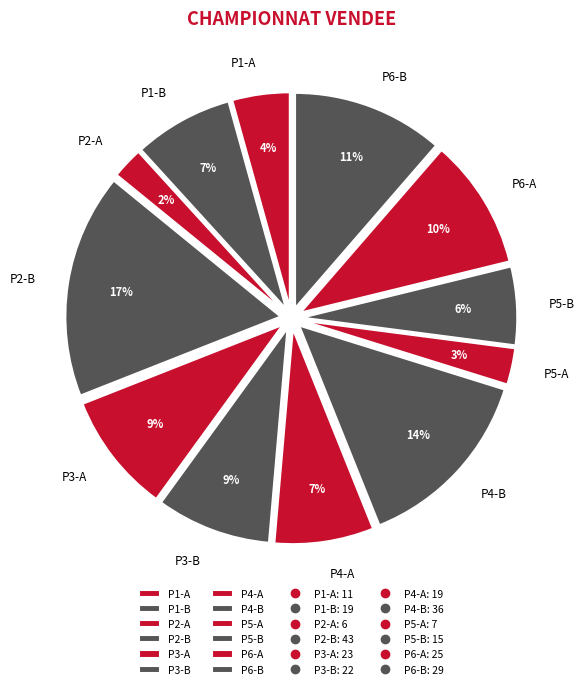

To the nearest percent, what portion does P4-A represent?

7%